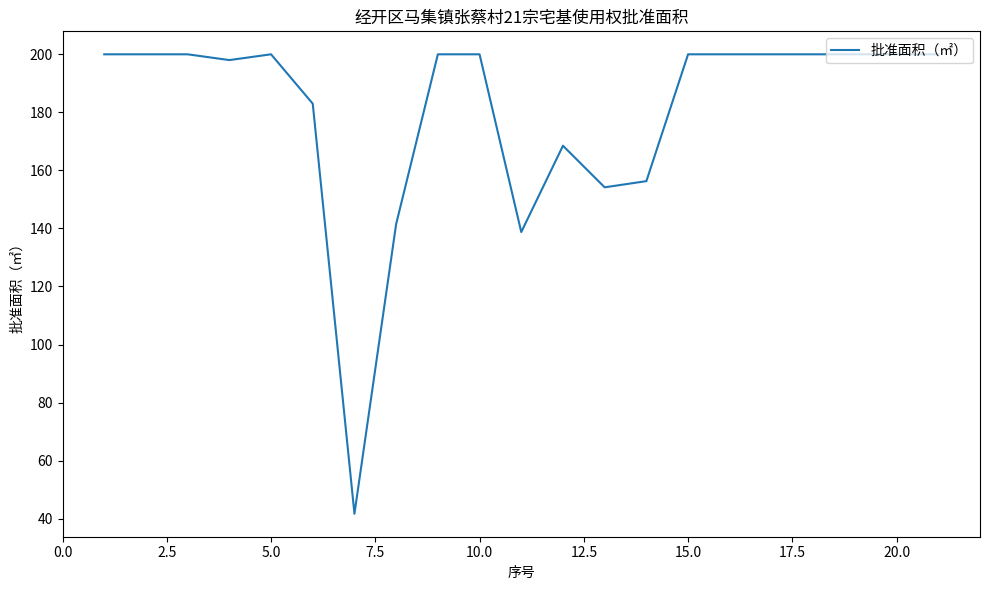

What is the minimum value shown in the chart?

41.7